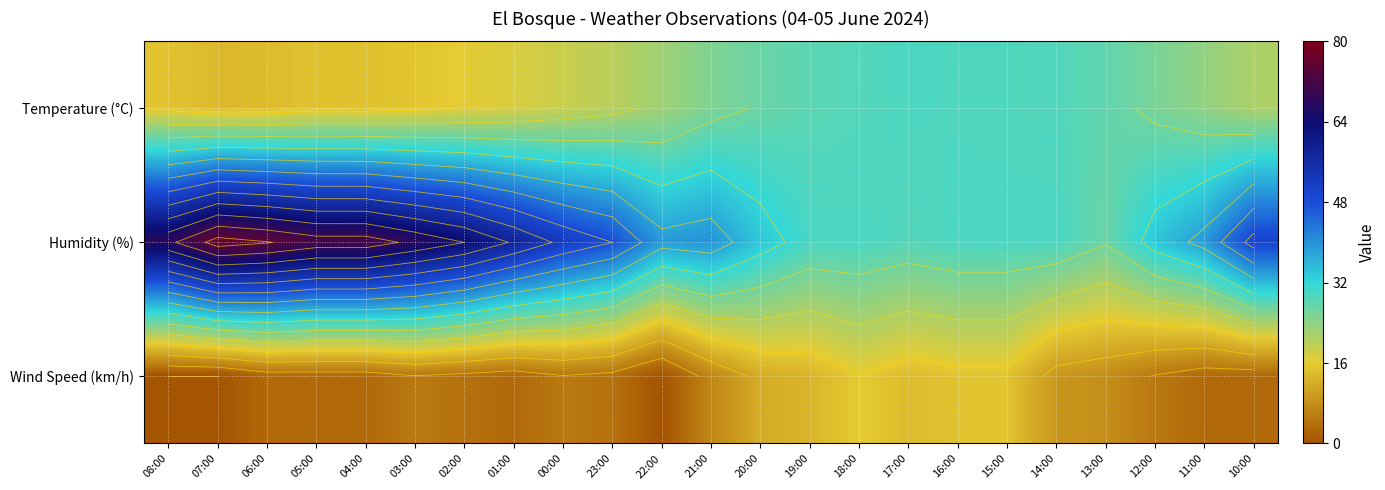

What is the approximate value of Humidity (%) at 00:00?

52.0